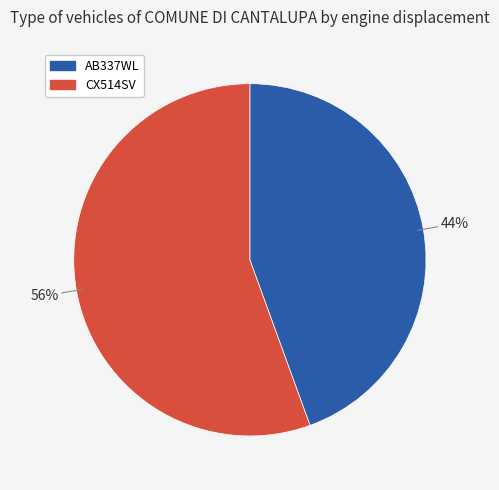

Which category accounts for the majority?

CX514SV